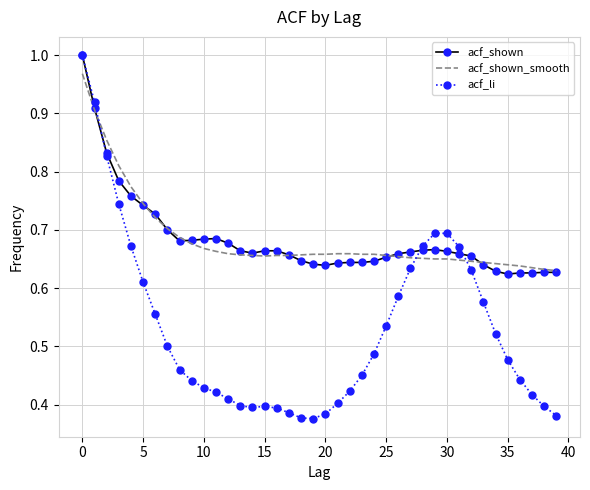

At which label does acf_shown reach its minimum?

35